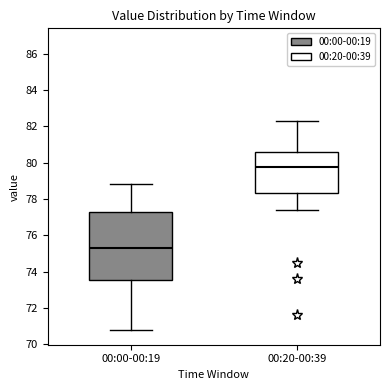

Where does the lower whisker of the box for 00:00-00:19 end on the y-axis? The values are not printed on the chart, so give them approximately, as read against the axis.

70.8